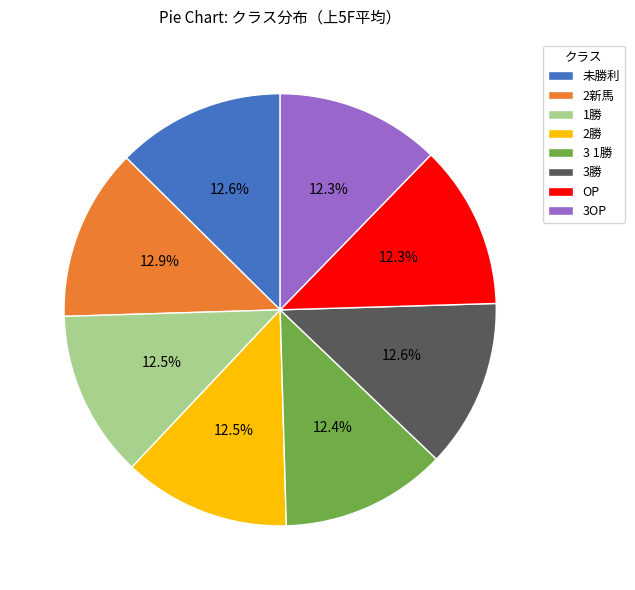

What is the ratio of the value at 3OP to the value at 3 1勝?

1.0